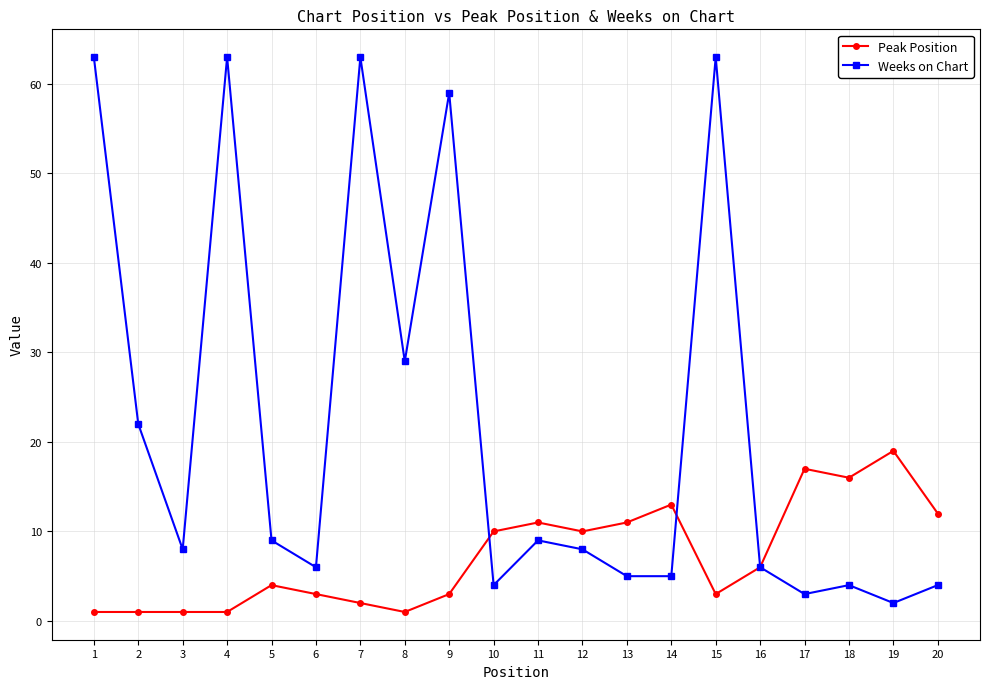

How many lines are shown in the chart?

2